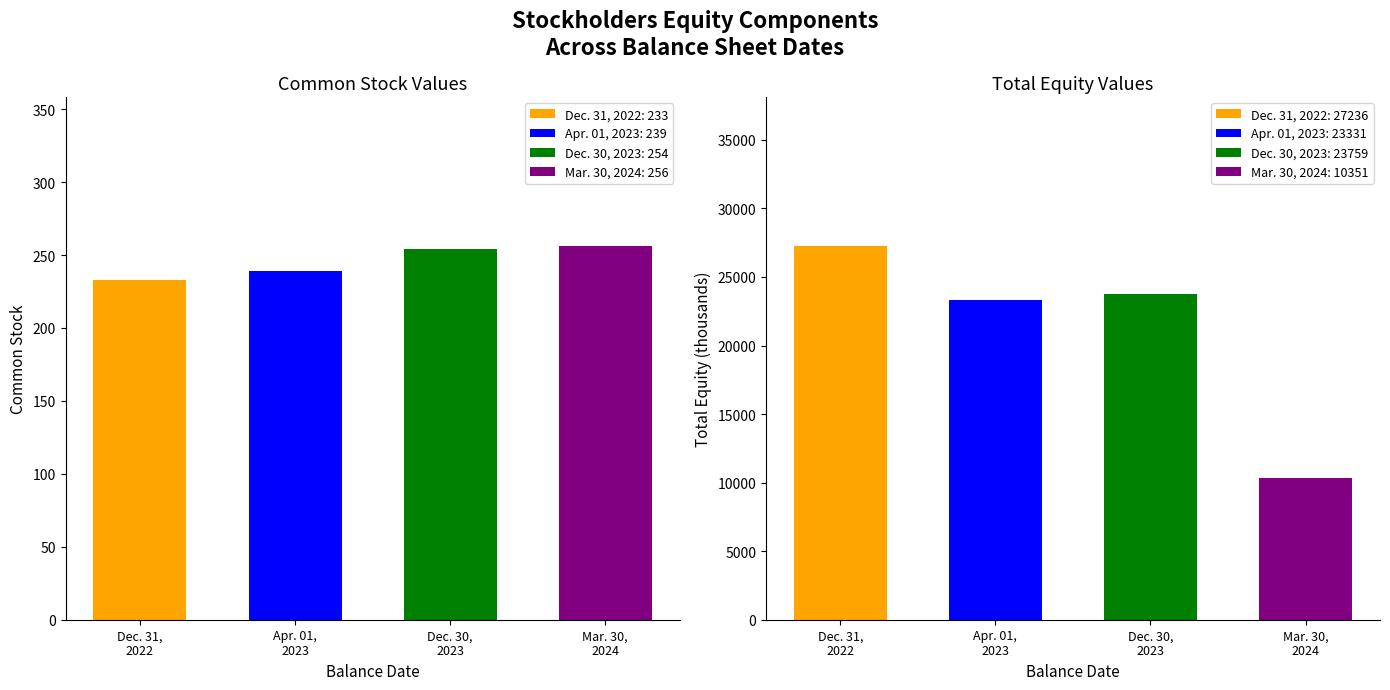

Does the chart contain stacked bars?

No